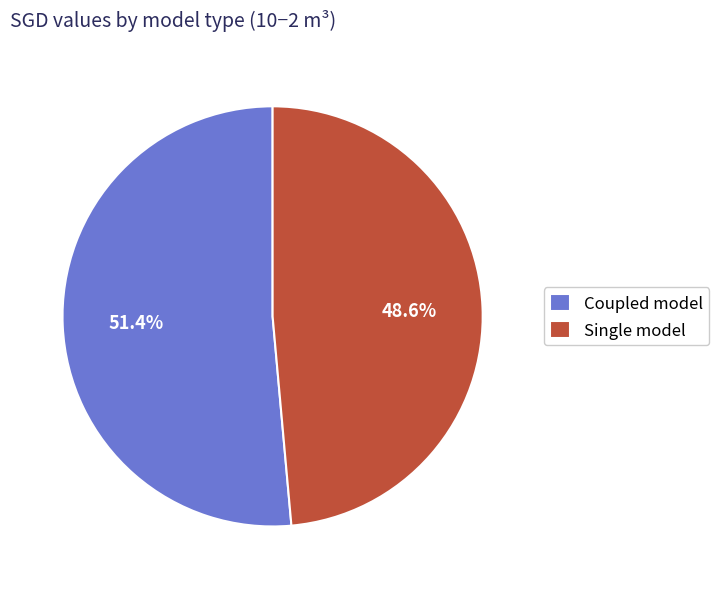

Between Single model and Coupled model, which is larger?

Coupled model